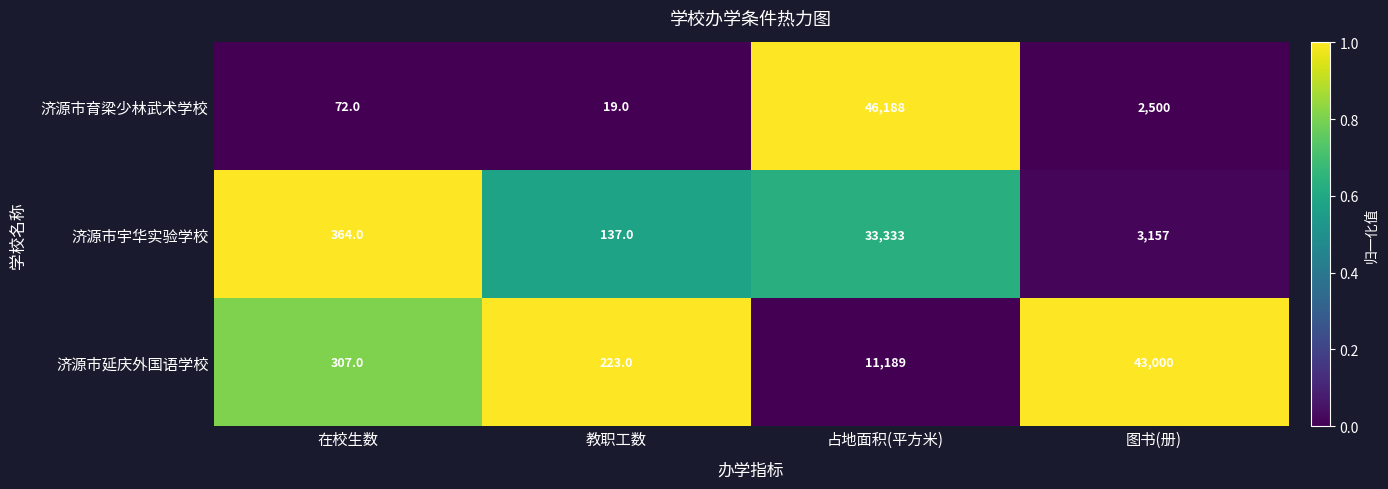

True or false: 济源市延庆外国语学校 has a value of 307 at 在校生数.

True